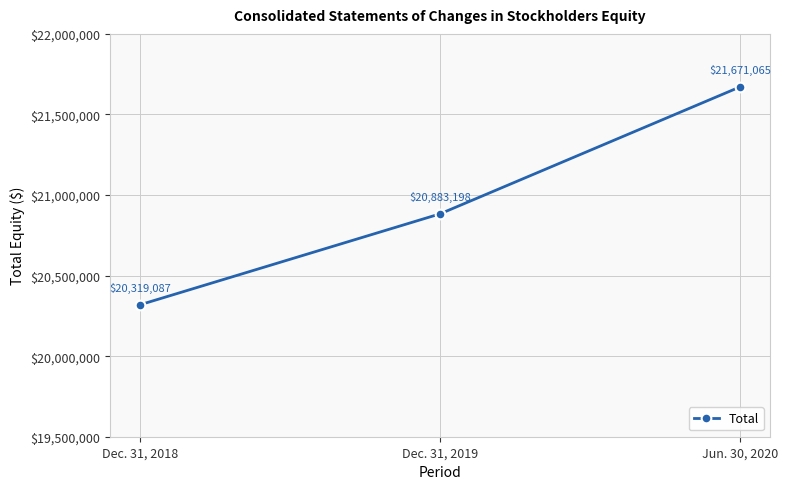

Reading right to left, transcribe all the data shown in this chart.

21671065	20883198	20319087